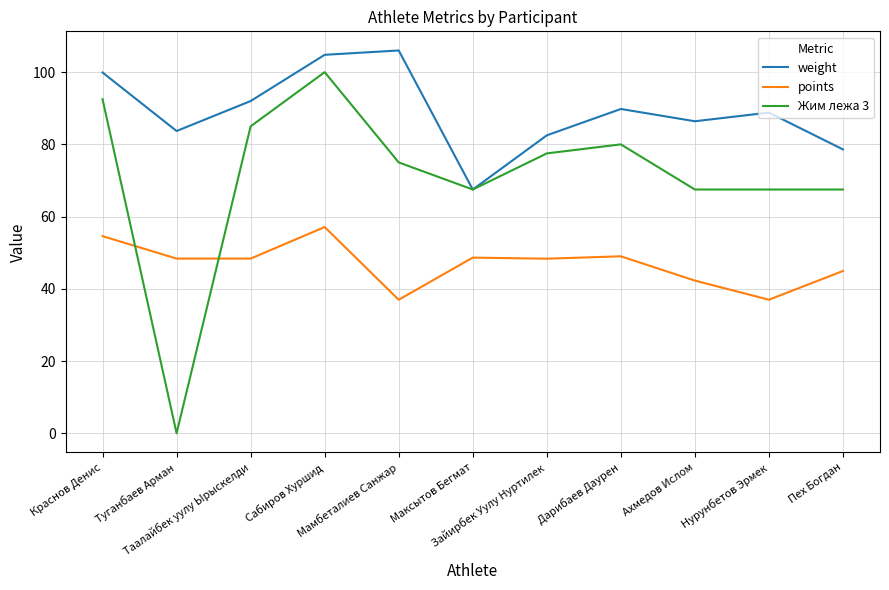

True or false: points and weight intersect in this chart.

False